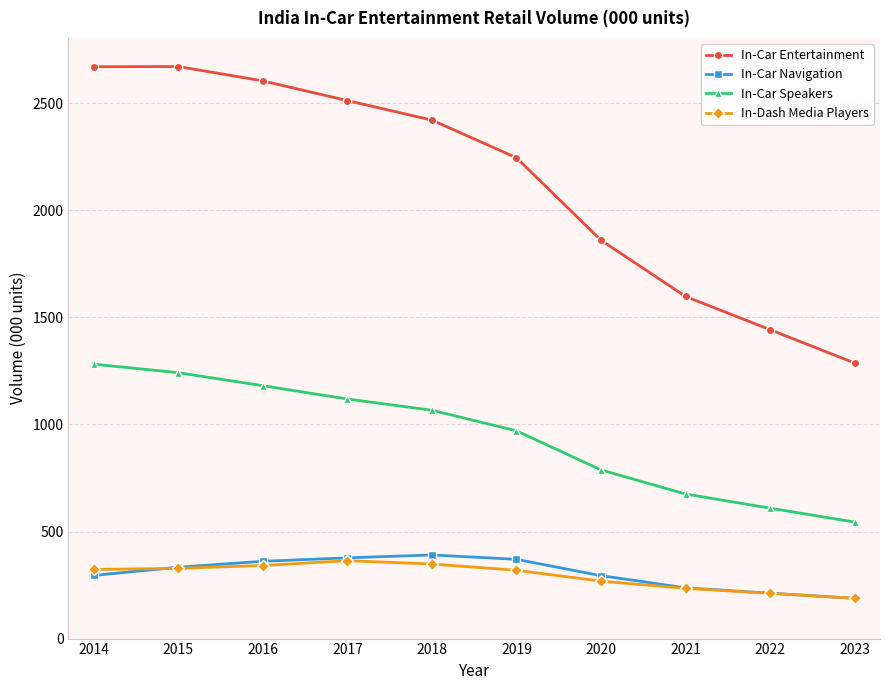

True or false: In-Car Entertainment and In-Car Navigation intersect in this chart.

False